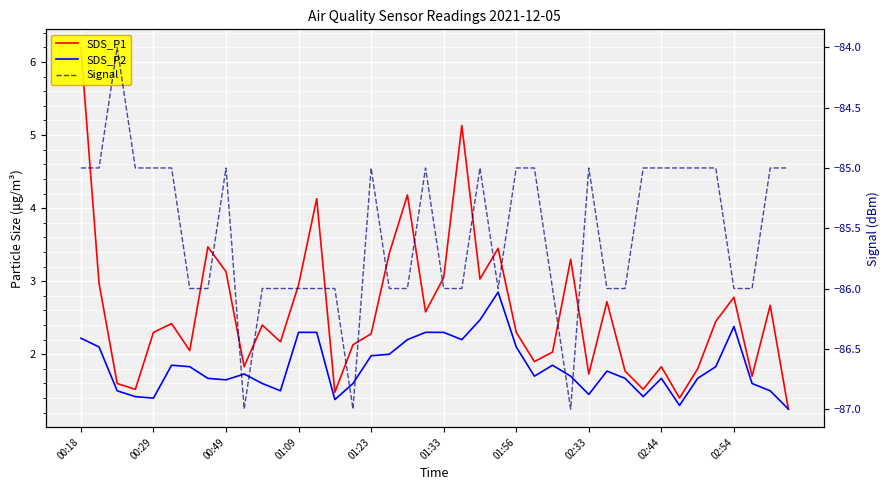

What is the total value across all series at 18?

-79.6